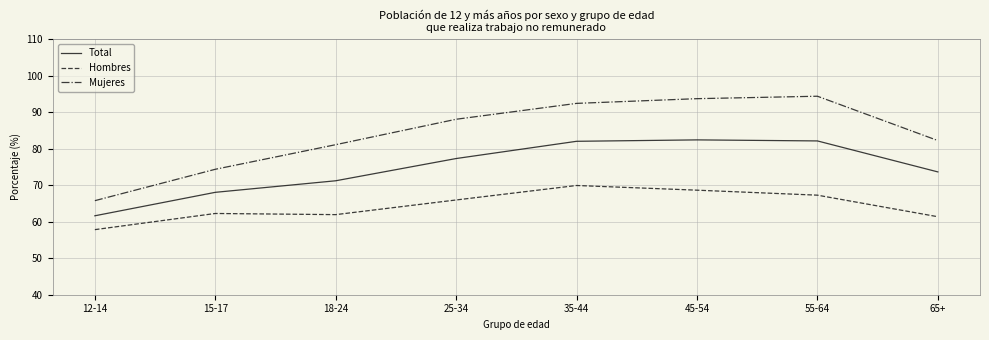

Is it true that Hombres equals 87.2 at 18-24?

False